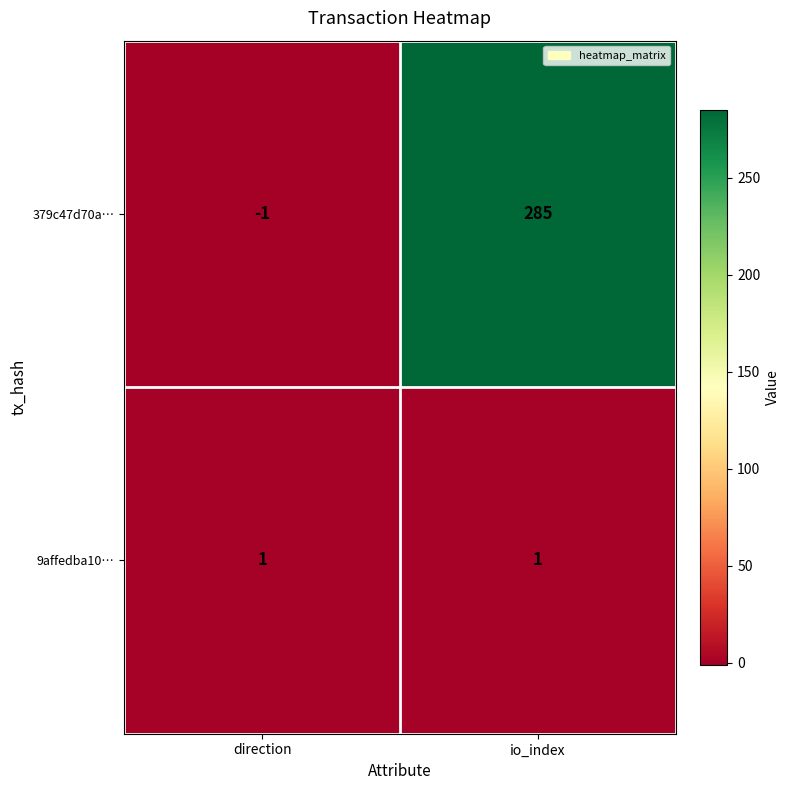

At which category is the sum across all series the highest?

io_index